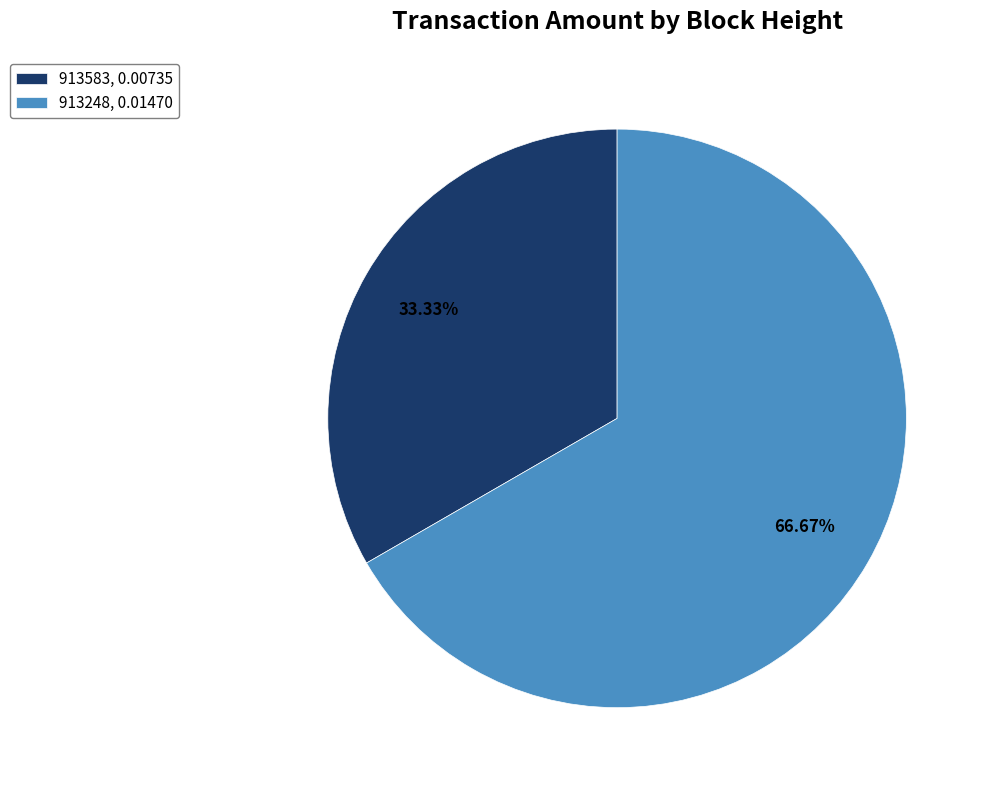

What percentage is NOT represented by 913583?

66.7%